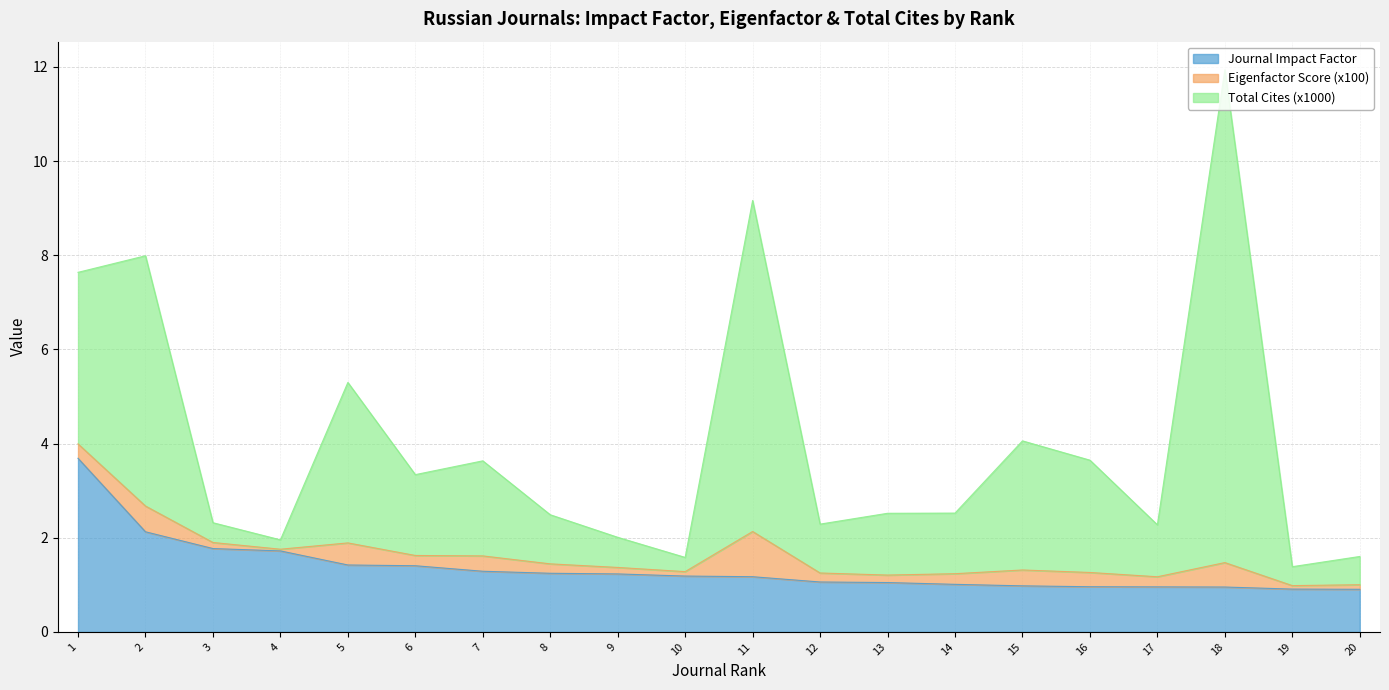

Reading left to right, list all the values displayed in this chart.

Journal Impact Factor: 3.7	2.1	1.8	1.7	1.4	1.4	1.3	1.2	1.2	1.2	1.2	1.1	1.0	1.0	1.0	1.0	1.0	1.0	0.9	0.9
Eigenfactor Score (x100): 0.3	0.5	0.1	0.0	0.5	0.2	0.3	0.2	0.1	0.1	1.0	0.2	0.2	0.2	0.3	0.3	0.2	0.5	0.1	0.1
Total Cites (x1000): 3.6	5.3	0.4	0.2	3.4	1.7	2.0	1.0	0.6	0.3	7.0	1.0	1.3	1.3	2.7	2.4	1.1	10.5	0.4	0.6